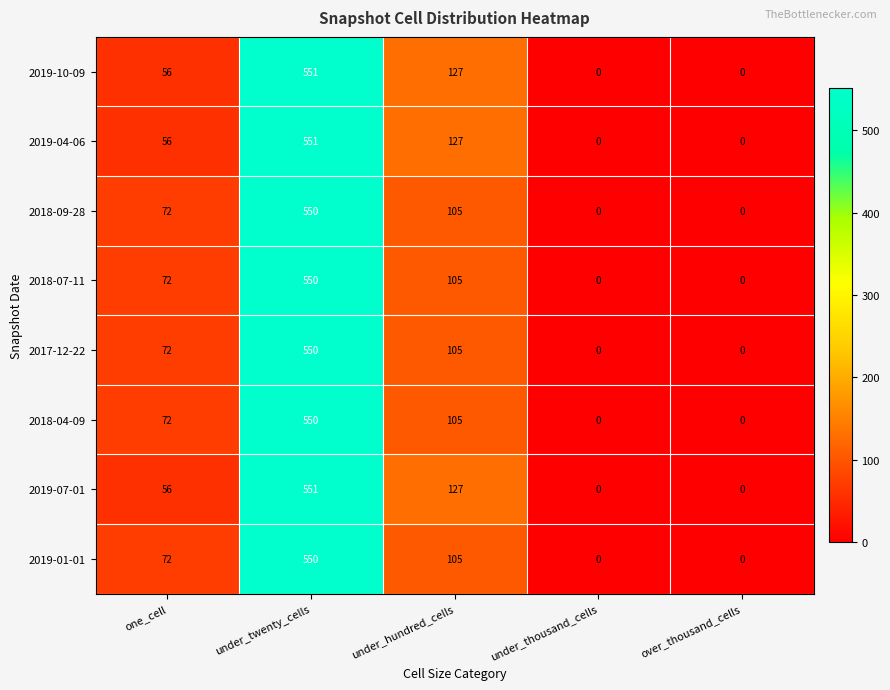

Where is 2019-04-06 nearest to the value 275?

under_hundred_cells